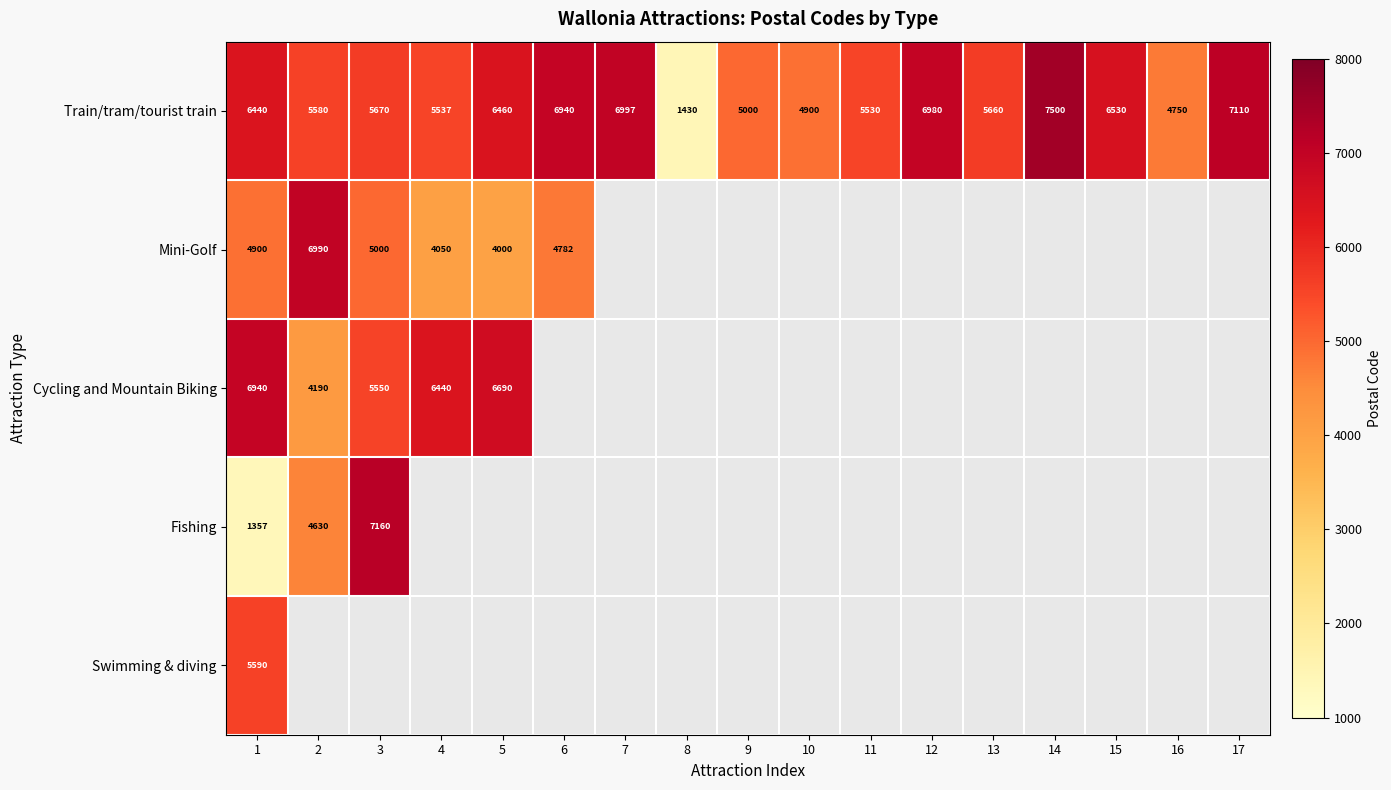

True or false: Train/tram/tourist train has a value of 6544 at 16.

False